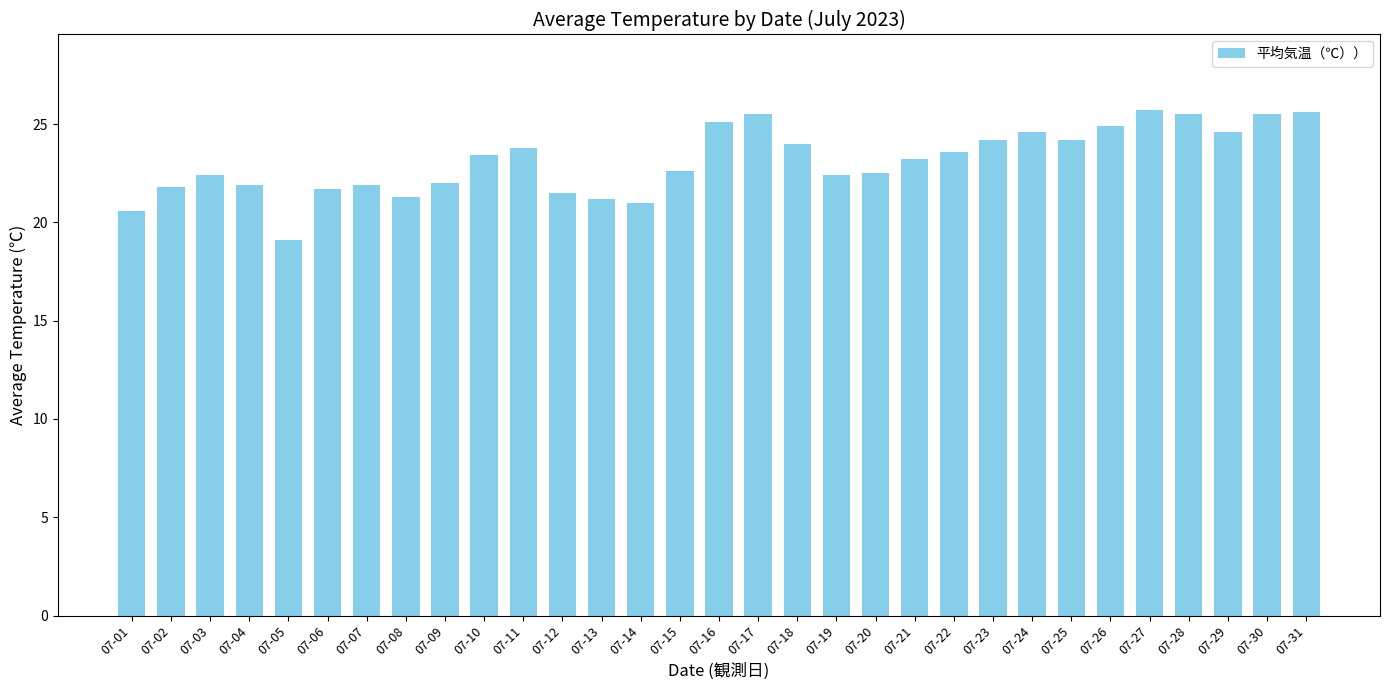

Which label corresponds to the smallest value in the chart?

07-05